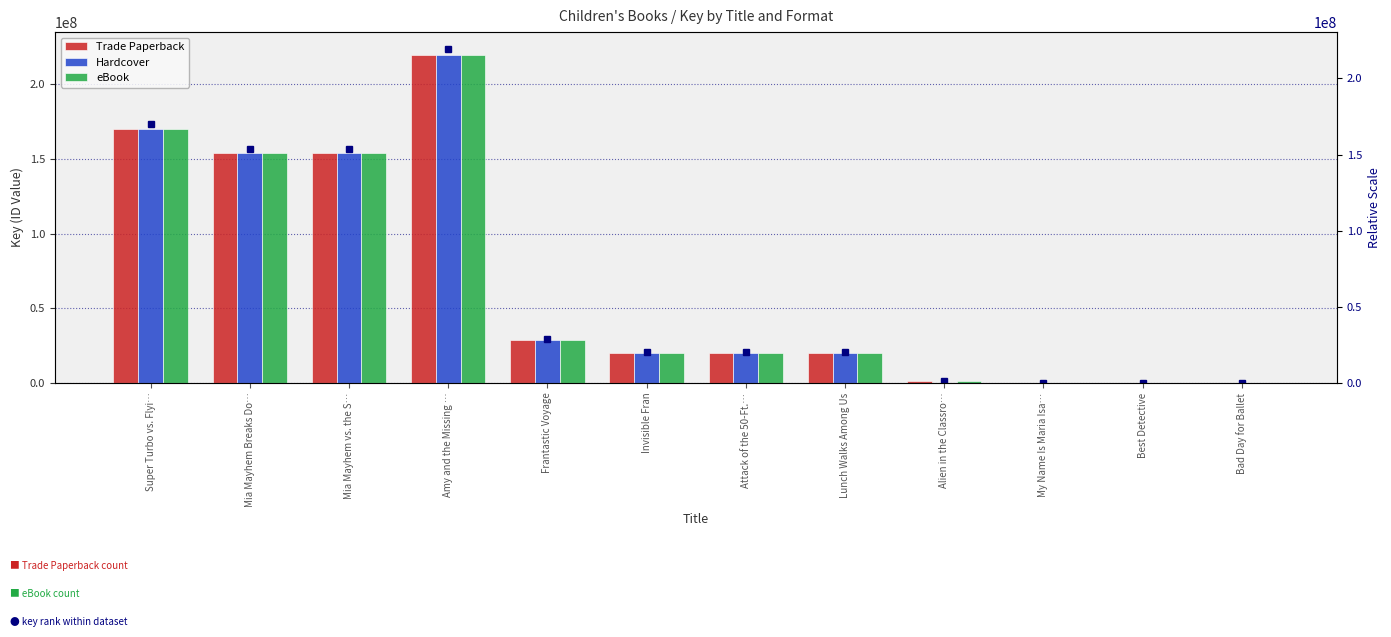

True or false: Trade Paperback has a value of 11125 at Best Detective.

False